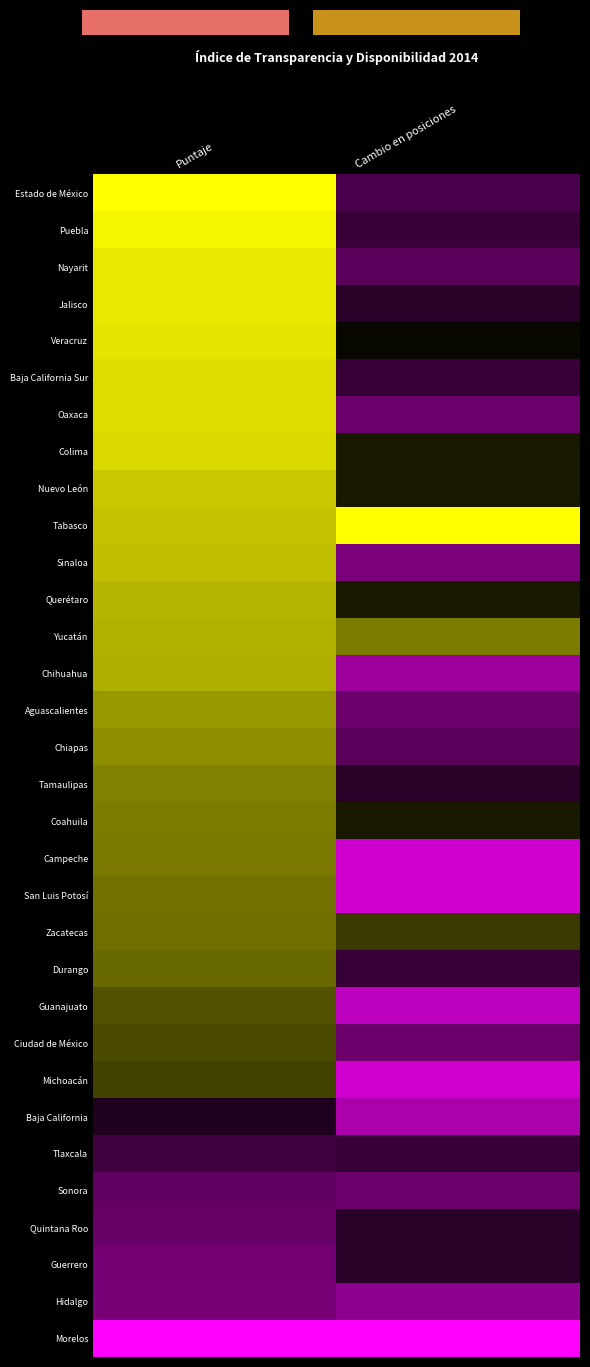

Rank the series at Puntaje from lowest to highest value.

Morelos, Hidalgo, Guerrero, Quintana Roo, Sonora, Tlaxcala, Baja California, Michoacán, Ciudad de México, Guanajuato, Durango, Zacatecas, San Luis Potosí, Campeche, Coahuila, Tamaulipas, Chiapas, Aguascalientes, Chihuahua, Yucatán, Querétaro, Sinaloa, Tabasco, Nuevo León, Colima, Oaxaca, Baja California Sur, Veracruz, Nayarit, Jalisco, Puebla, Estado de México